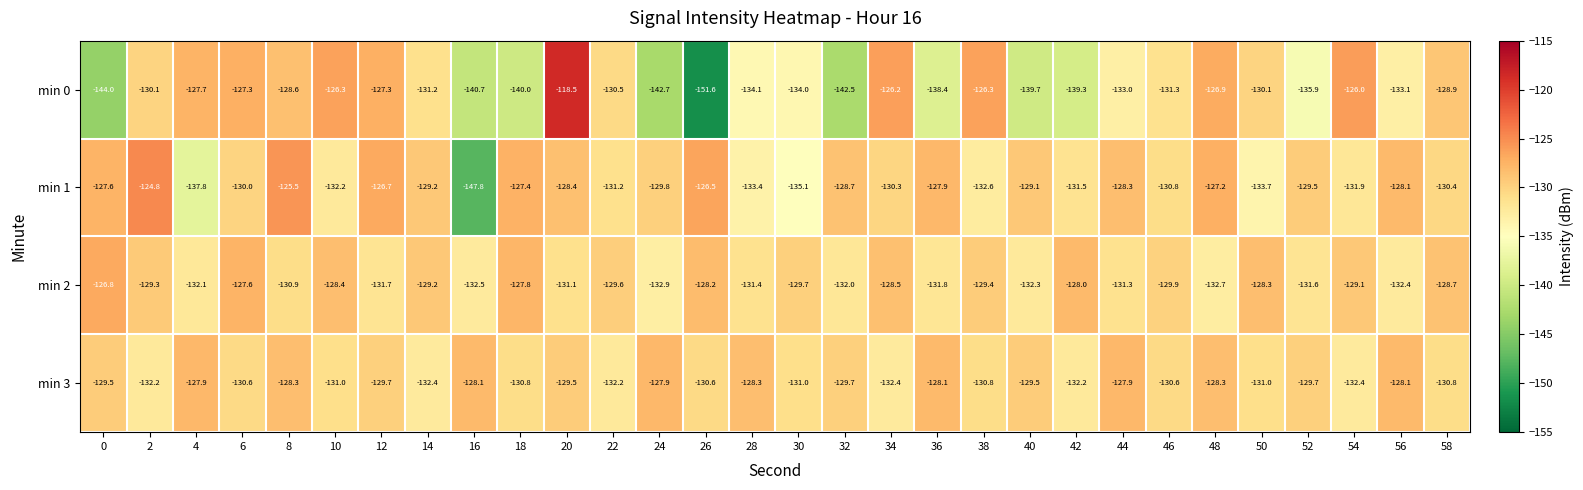

True or false: min 1 has a value of -132.6 at 38.

True